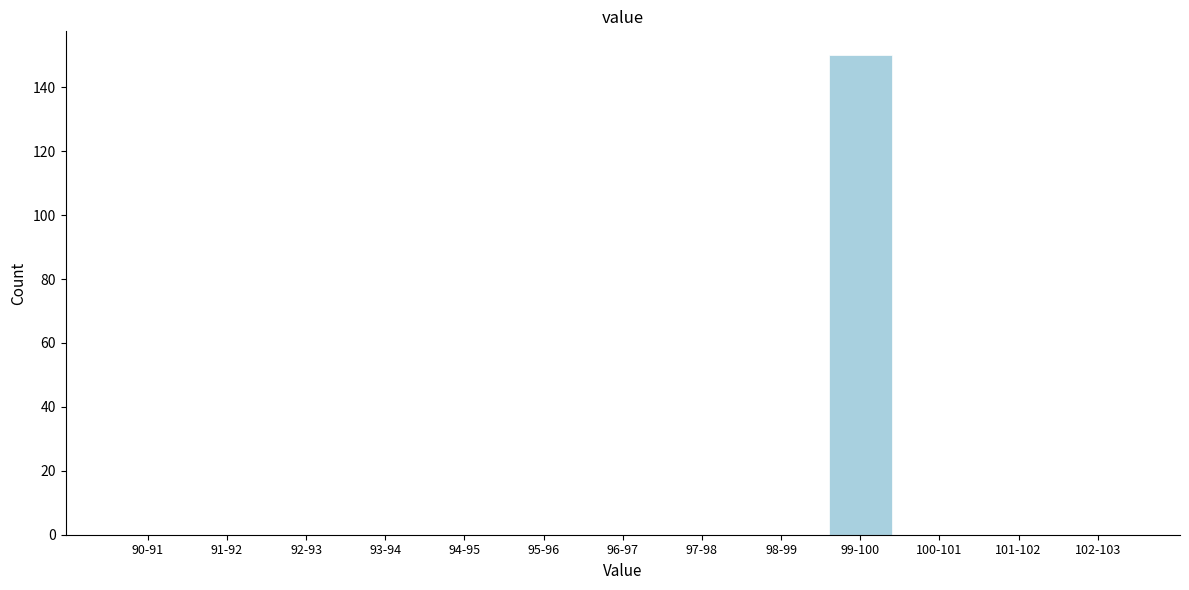

Reading left to right, extract all data points from this chart.

90-91=0	91-92=0	92-93=0	93-94=0	94-95=0	95-96=0	96-97=0	97-98=0	98-99=0	99-100=150	100-101=0	101-102=0	102-103=0